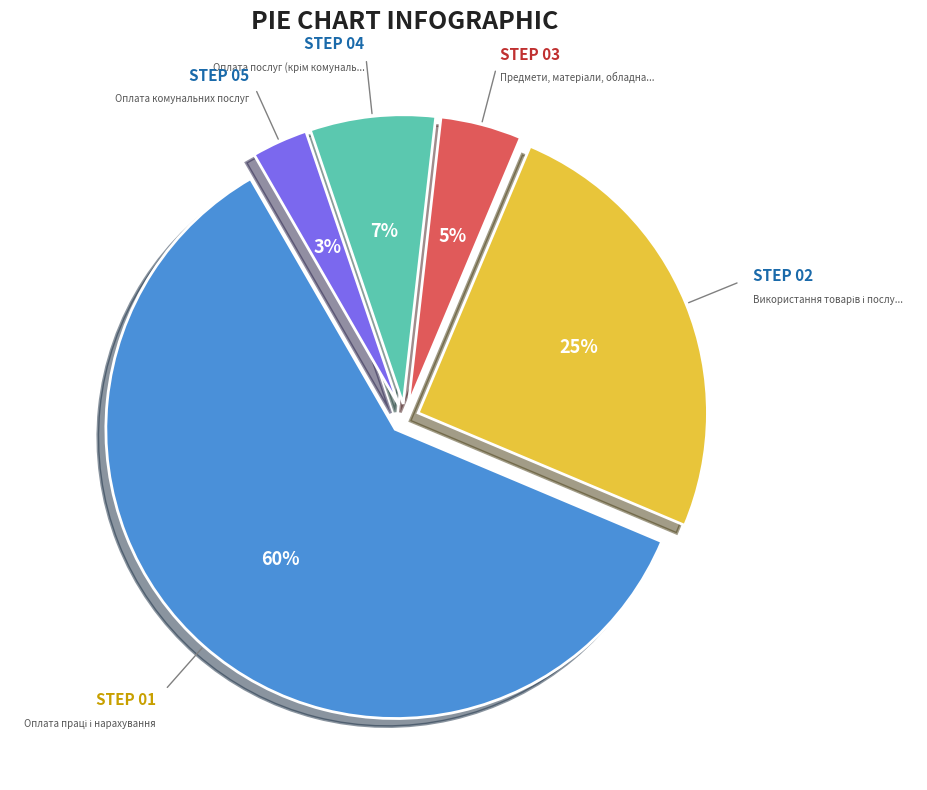

To the nearest percent, what is the difference between the largest and smallest slice percentages?

57%